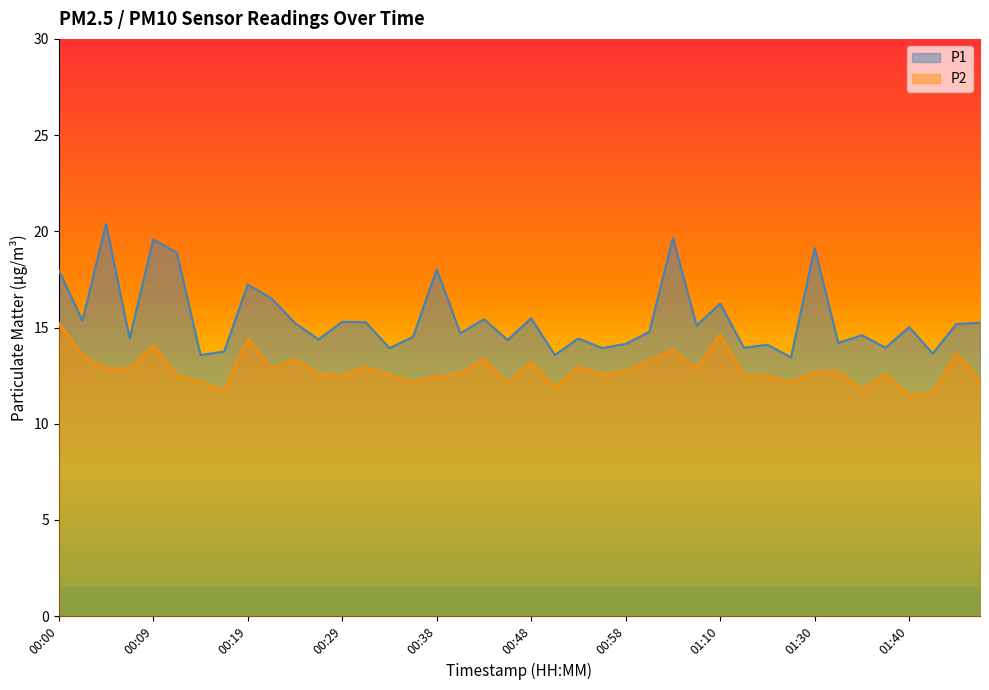

What is the spread (max minus min) of values at 00:26?

1.8